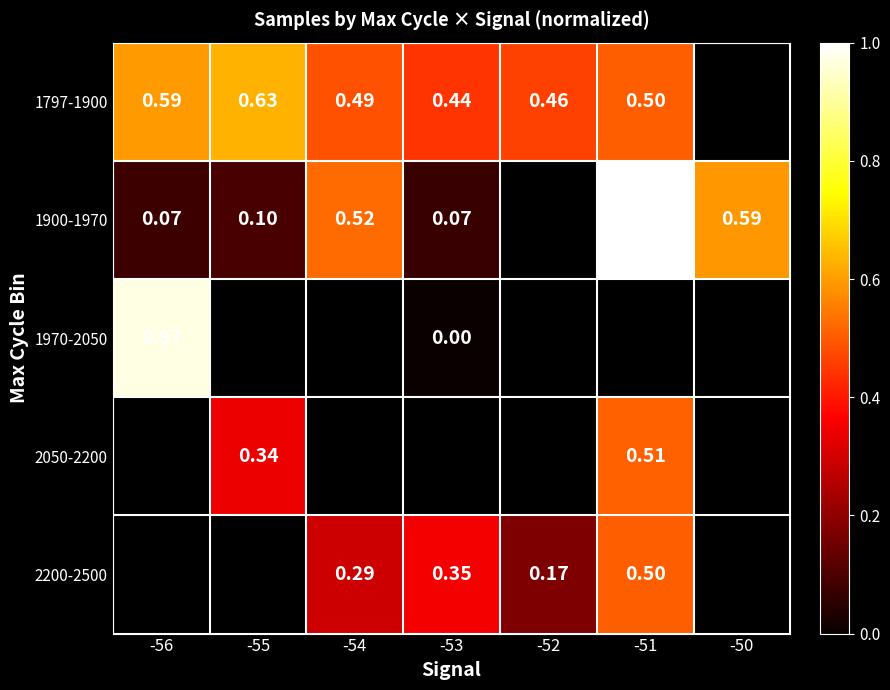

What is the difference between the maximum and minimum values in the 1797-1900 series?

0.2